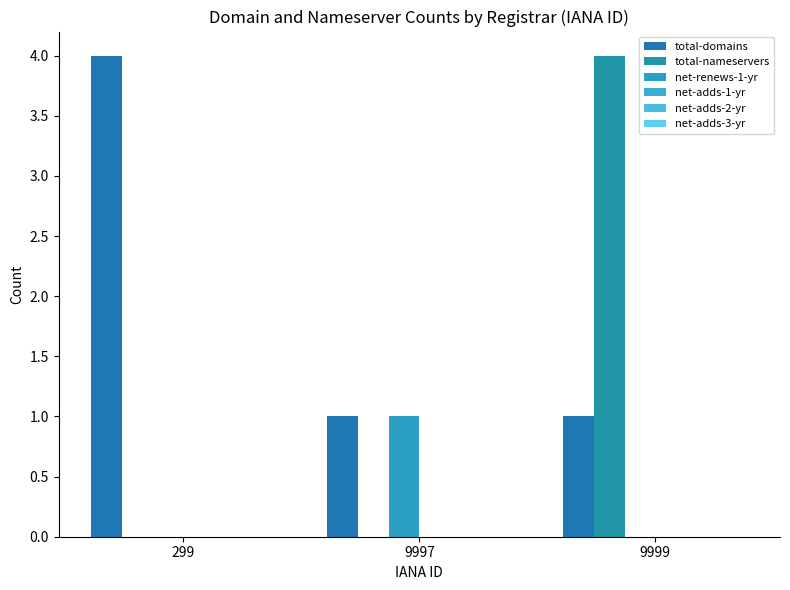

Are the bars grouped side by side (vs. stacked)?

Yes